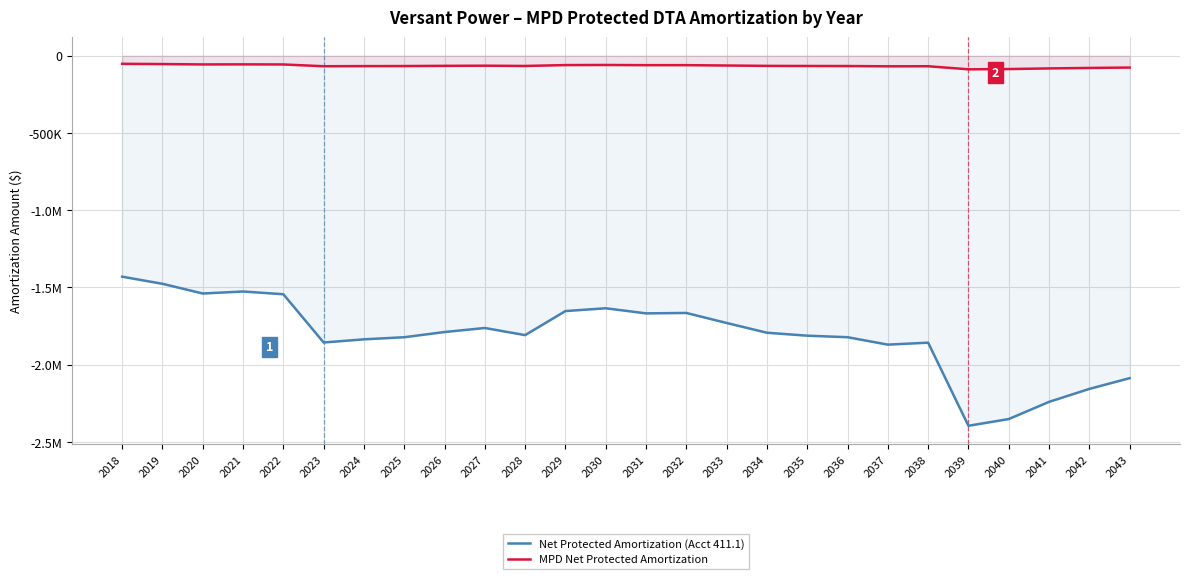

What is the value of the MPD Net Protected Amortization point at the 1st from the left?

-52664.1